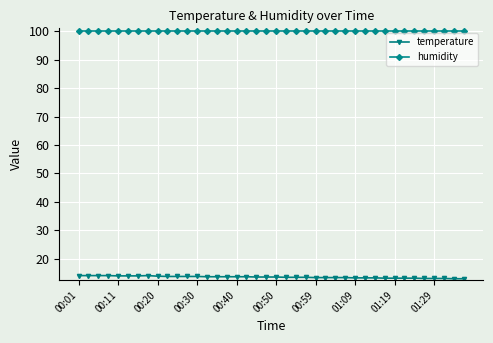

What is the maximum value for temperature?

14.1